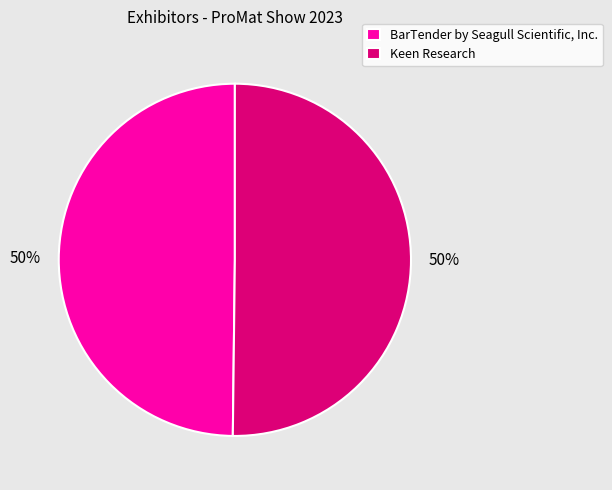

Do BarTender by Seagull Scientific, Inc. and Keen Research together represent more than half of the pie?

Yes